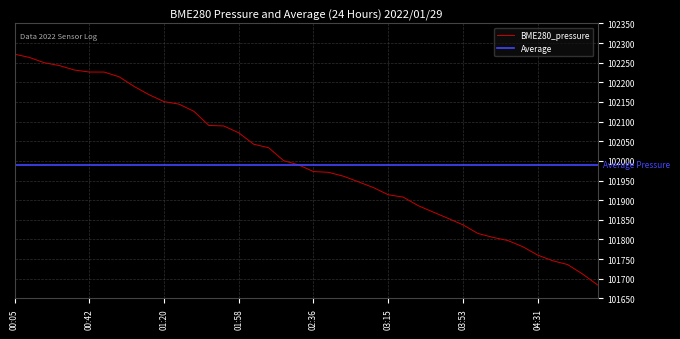

Which series has the largest range (max minus min)?

BME280_pressure